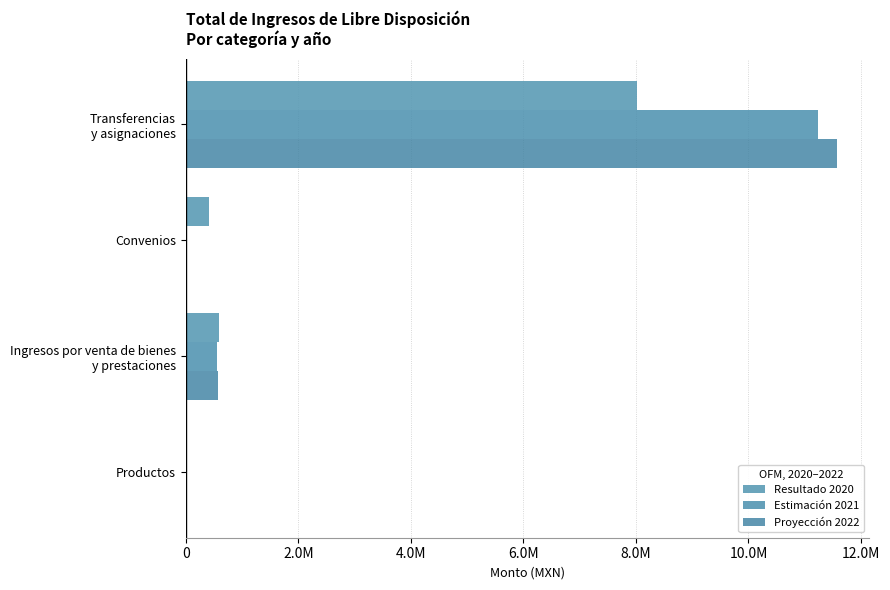

Which label corresponds to the largest value in the chart?

Transferencias
y asignaciones